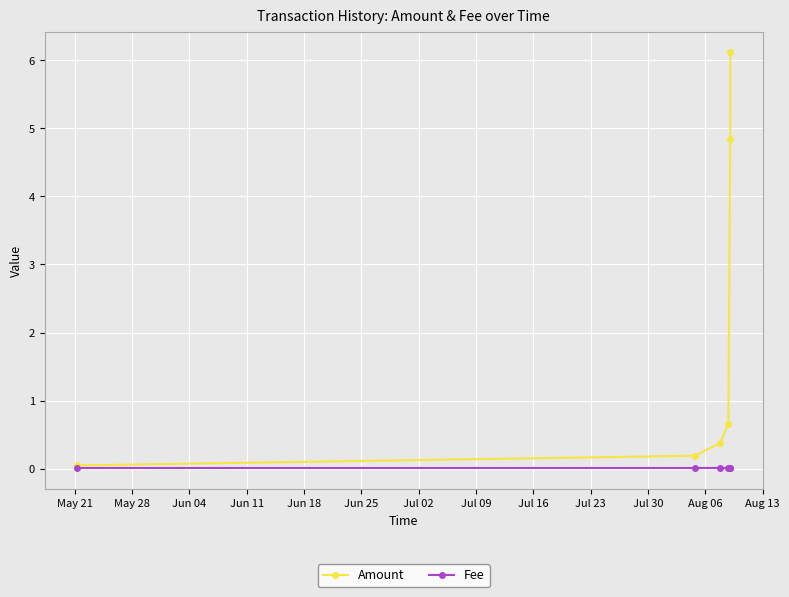

How many distinct data groups are displayed?

2